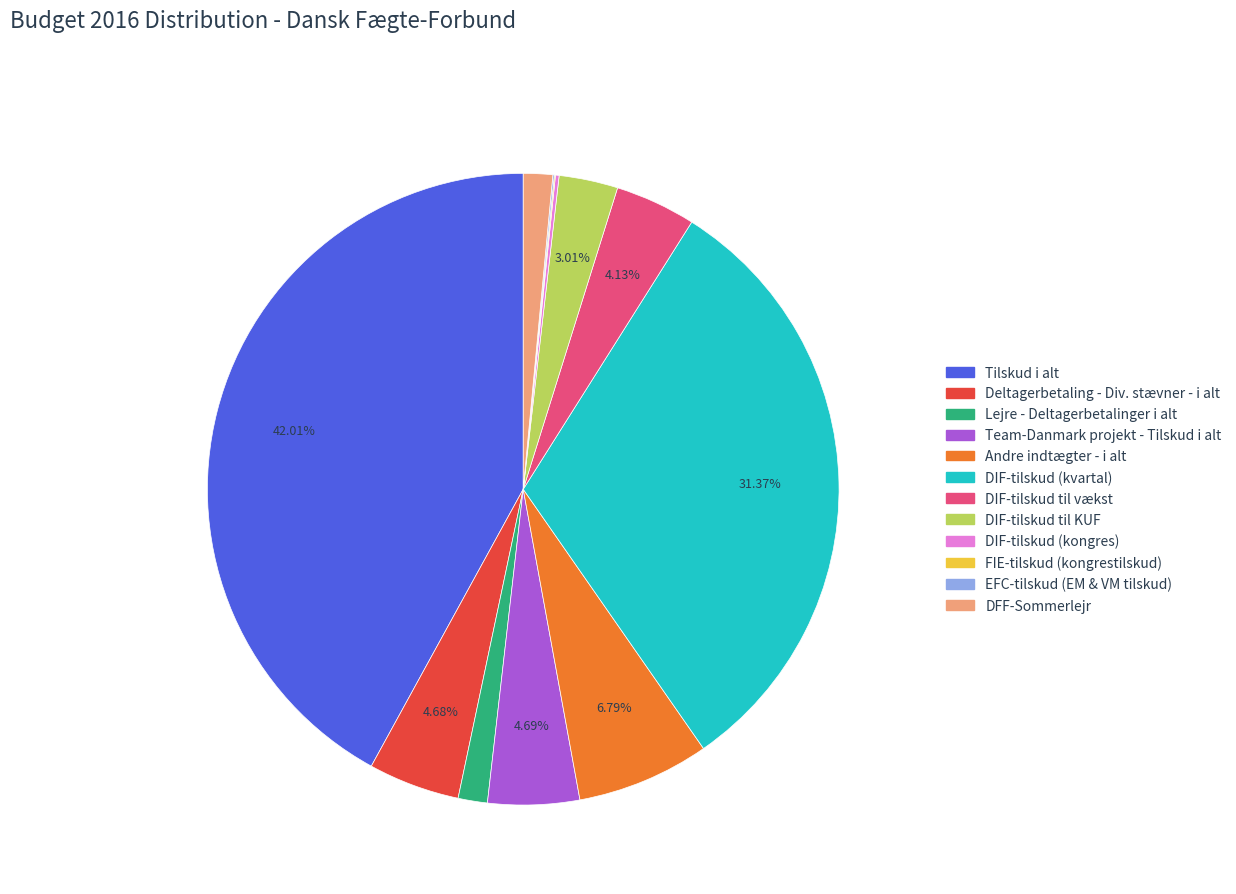

Is Tilskud i alt the majority of the pie?

No